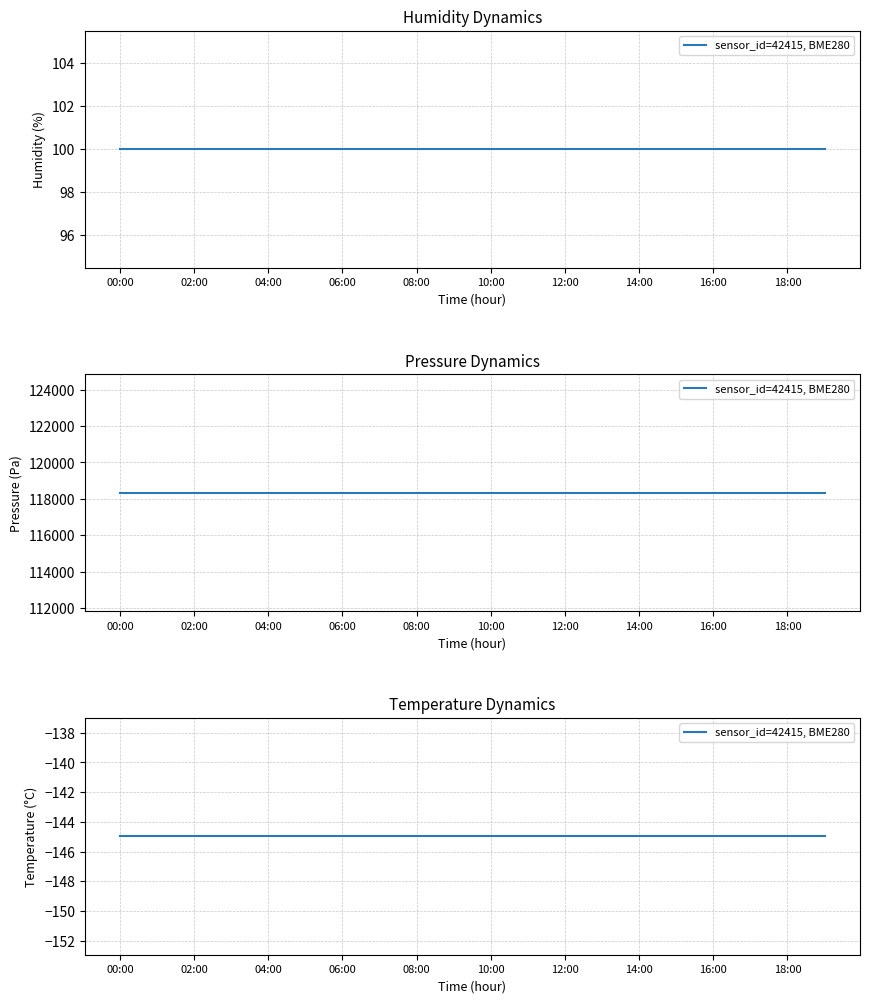

Reading left to right, what are all the values shown in this chart?

humidity: 100.0	100.0	100.0	100.0	100.0	100.0	100.0	100.0	100.0	100.0	100.0	100.0	100.0	100.0	100.0	100.0	100.0	100.0	100.0	100.0
pressure: 118336.5	118336.5	118336.5	118336.5	118336.5	118336.5	118336.5	118336.5	118336.5	118336.5	118336.5	118336.5	118336.5	118336.5	118336.5	118336.5	118336.5	118336.5	118336.5	118336.5
temperature: -145.0	-145.0	-145.0	-145.0	-145.0	-145.0	-145.0	-145.0	-145.0	-145.0	-145.0	-145.0	-145.0	-145.0	-145.0	-145.0	-145.0	-145.0	-145.0	-145.0